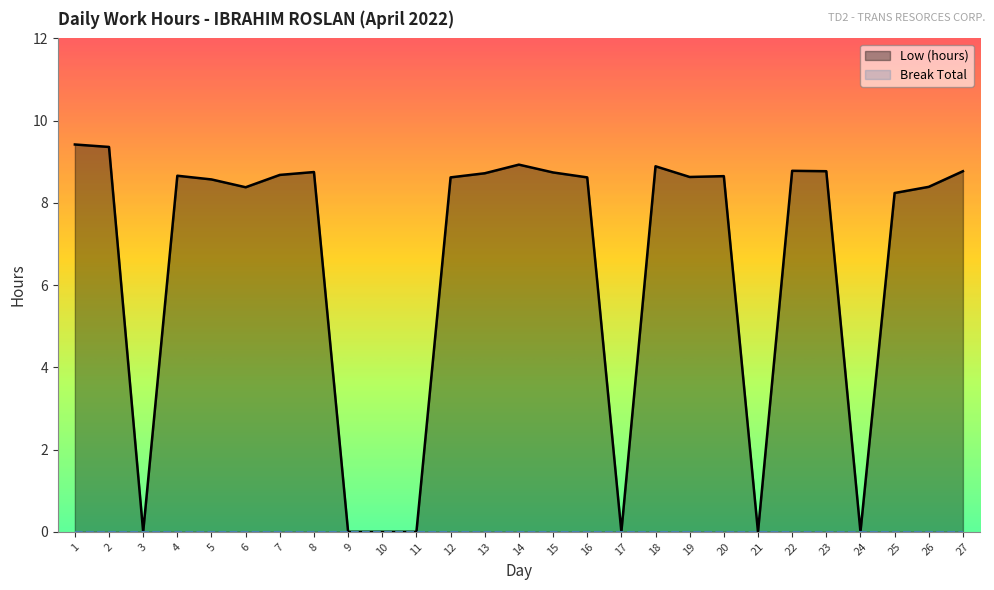

Is it true that the value at 17 is -6.2?

False